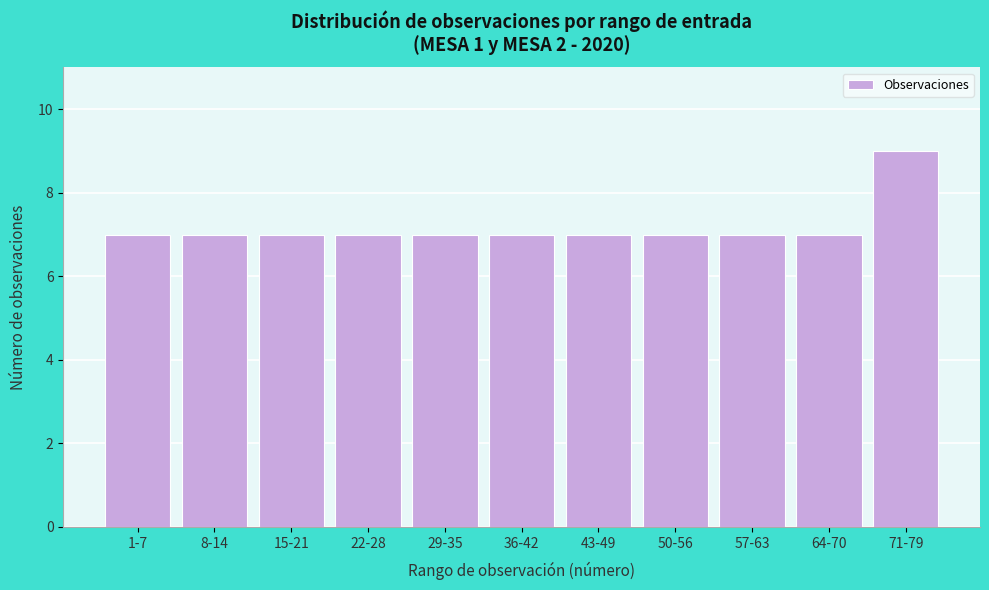

Reading left to right, transcribe all the data shown in this chart.

1-7=7	8-14=7	15-21=7	22-28=7	29-35=7	36-42=7	43-49=7	50-56=7	57-63=7	64-70=7	71-79=9